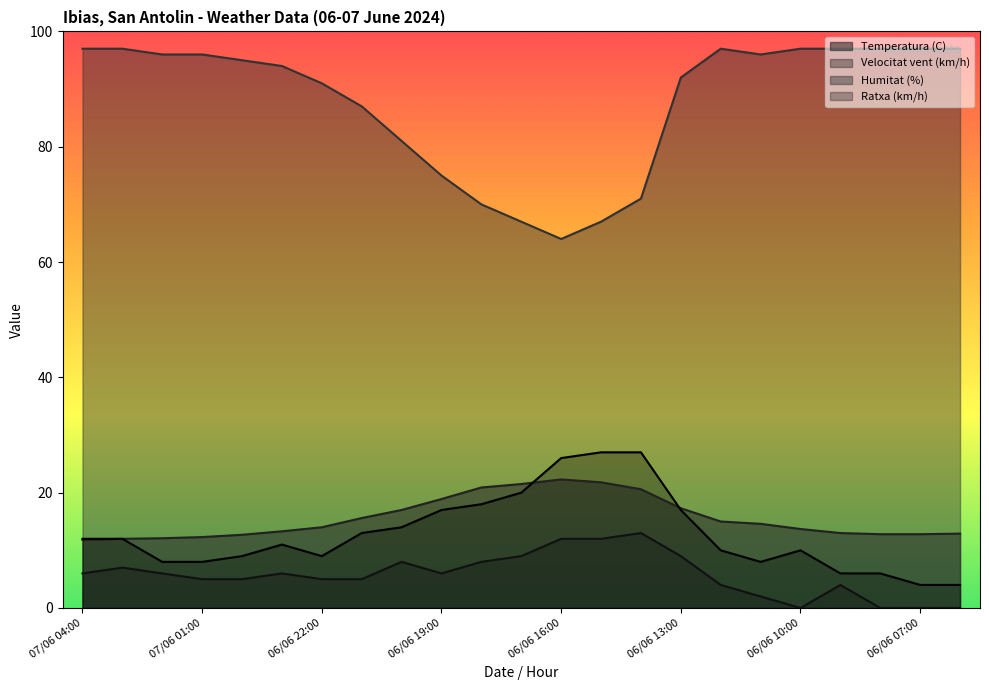

Rank the series by their maximum value, from lowest to highest.

Velocitat vent (km/h), Temperatura (C), Ratxa (km/h), Humitat (%)